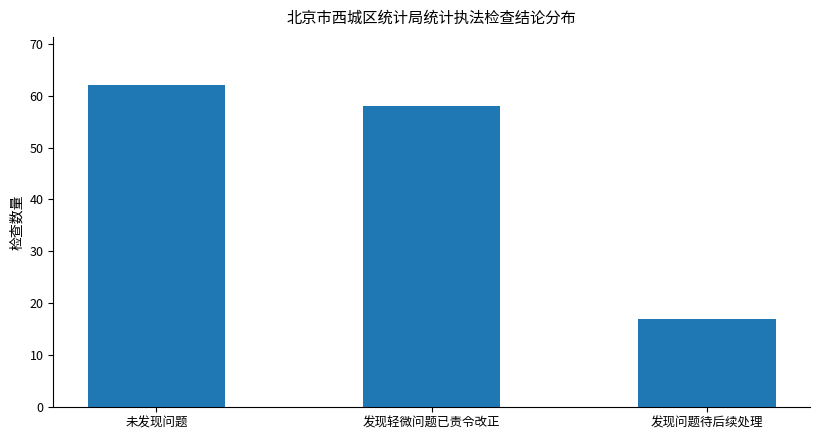

What is the label of the 3rd bar from the right?

未发现问题